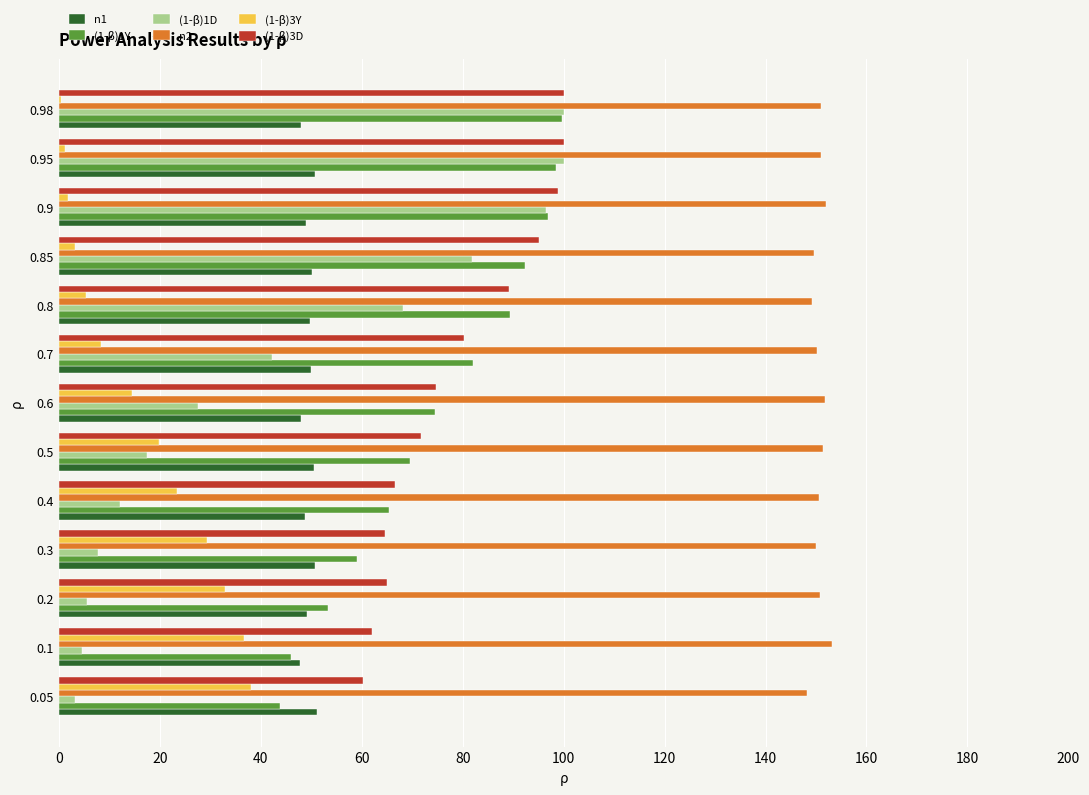

What is the highest value of the (1-β)1D series?

100.0